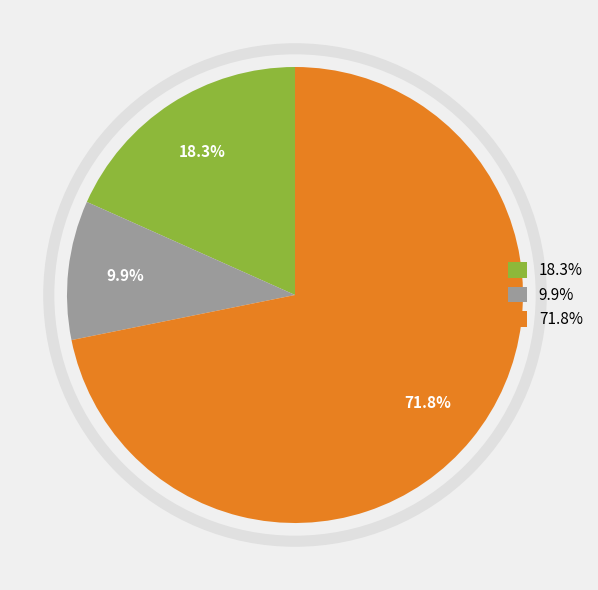

How many slices are in this pie chart?

3